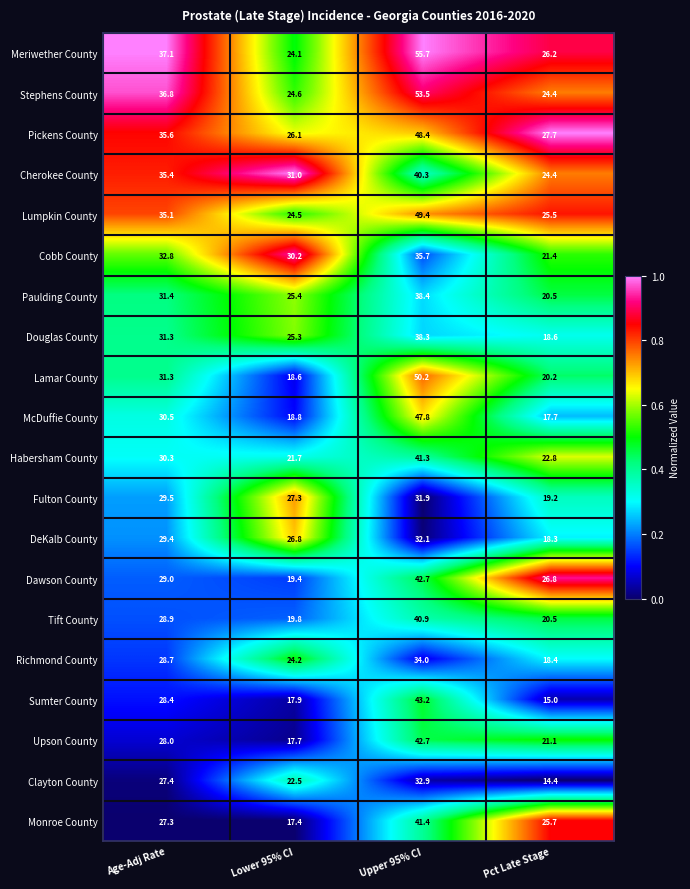

Count the number of data series in this chart.

20